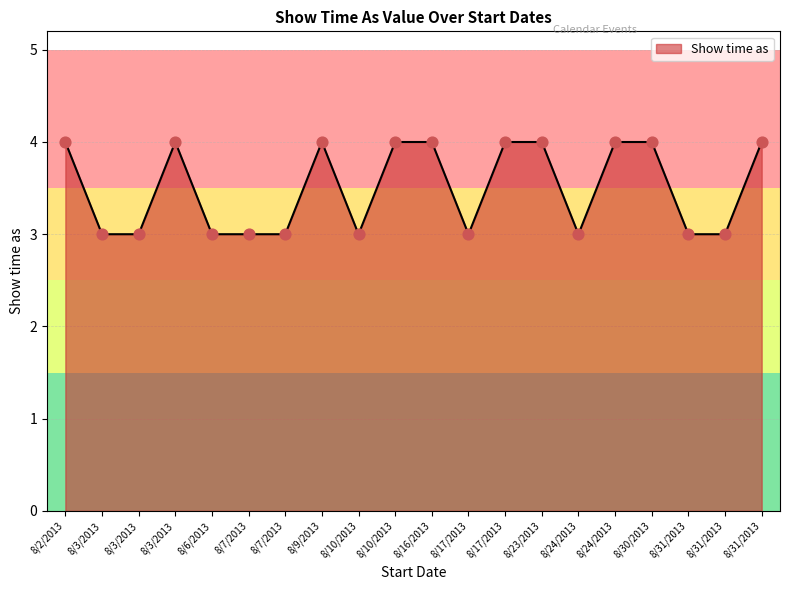

Approximately how many times larger is the value at 8/17/2013 compared to 8/31/2013?

1.3